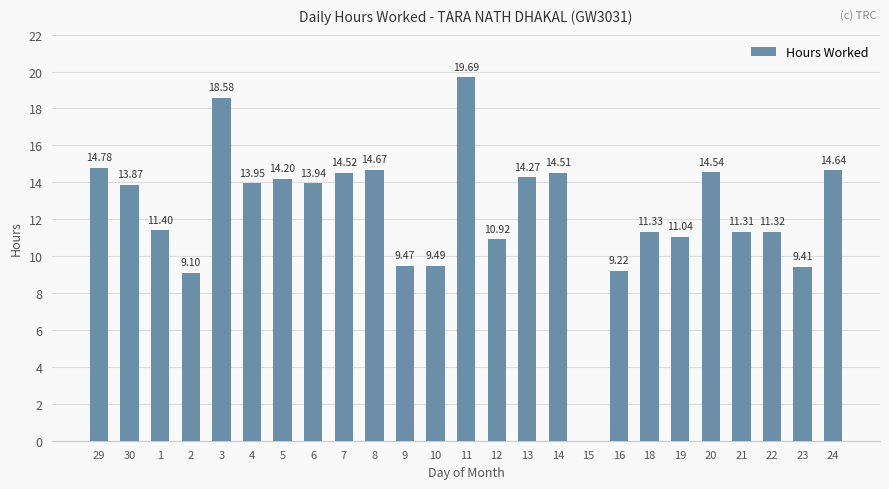

Which category has the highest value across all series?

11